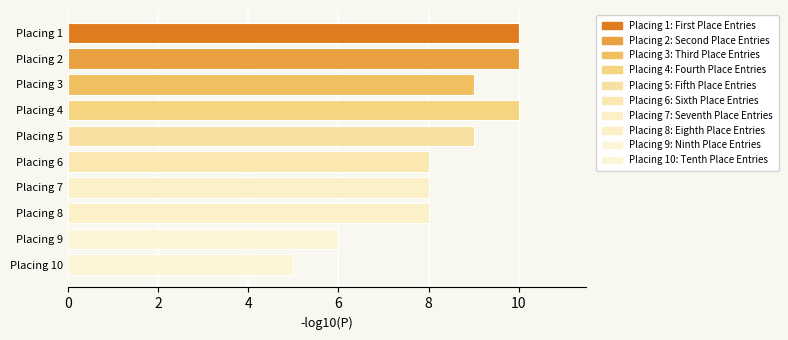

What is the average value?

8